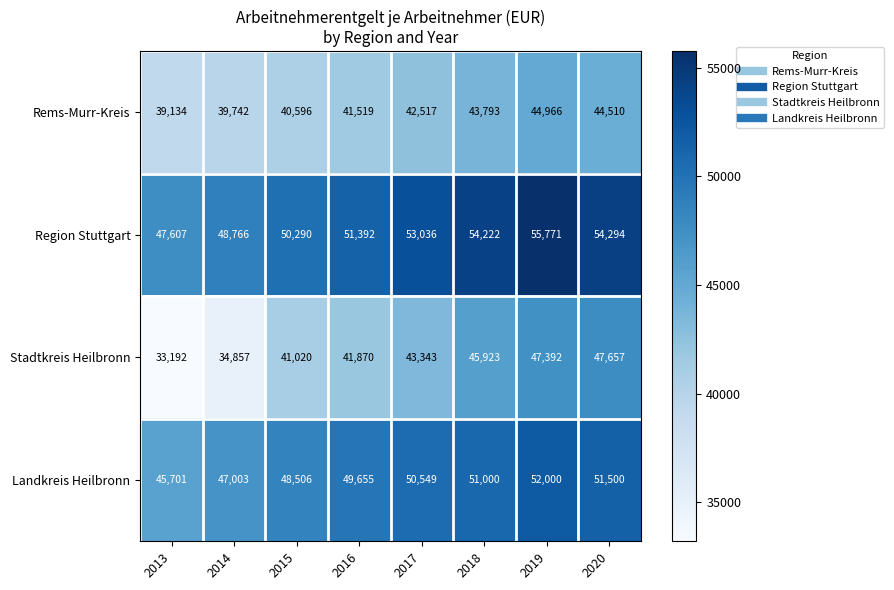

What is the maximum value for Landkreis Heilbronn?

52000